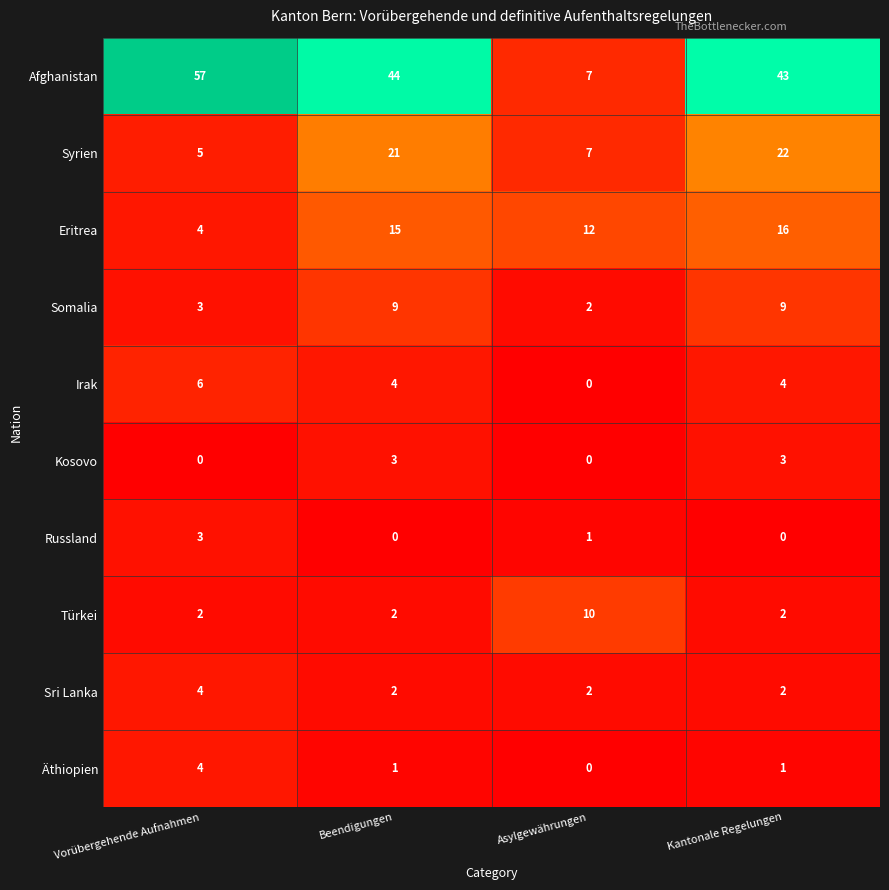

At how many categories does at least one series exceed 34?

3